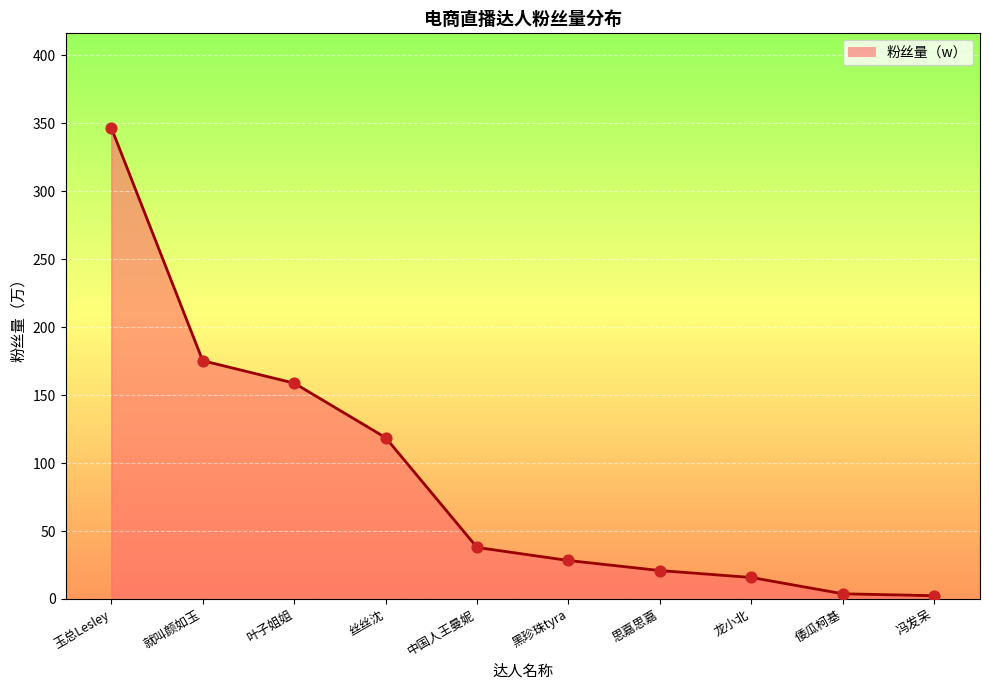

What is the change in value from 叶子姐姐 to 龙小北?

-143.0